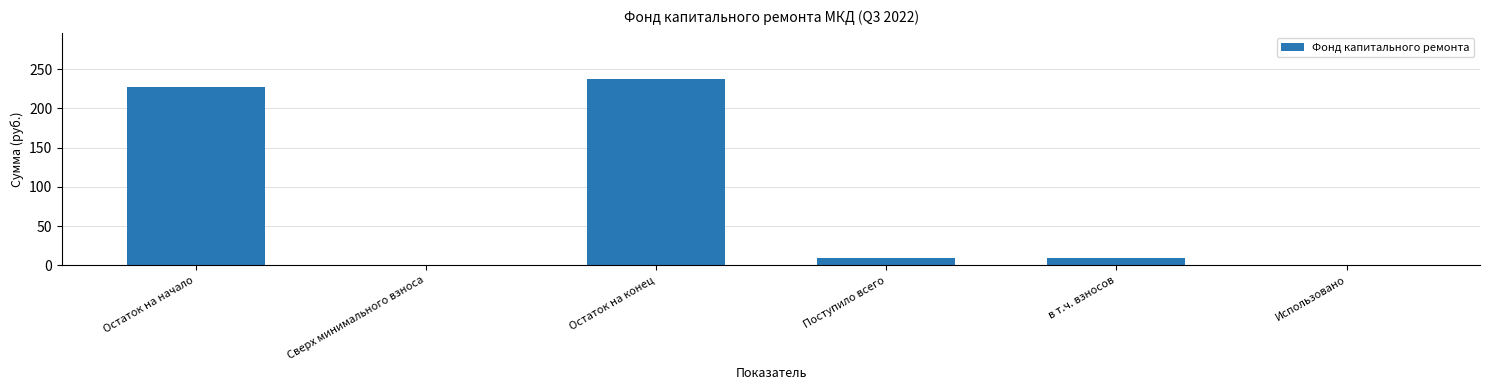

Count the number of data series in this chart.

1